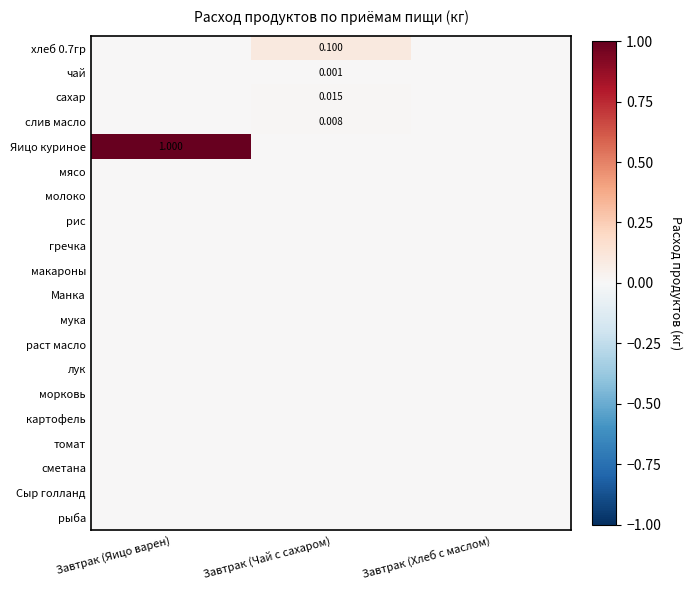

Which series has the largest range (max minus min)?

Яицо куриное